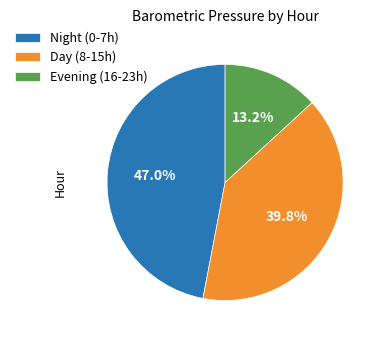

What is the ratio of the value at Night (0-7h) to the value at Evening (16-23h)?

3.6